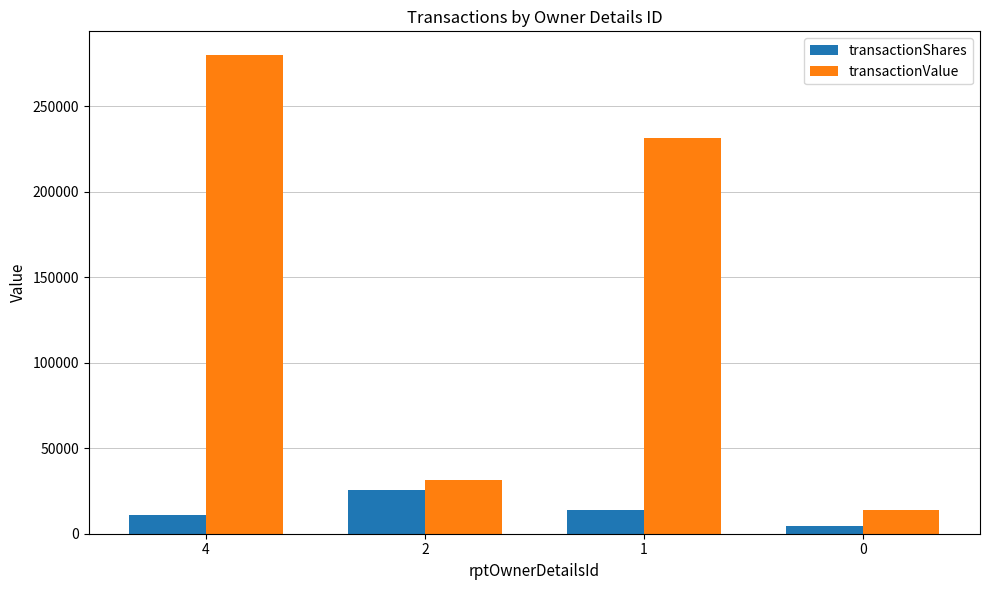

Which series has the widest spread of values?

transactionValue